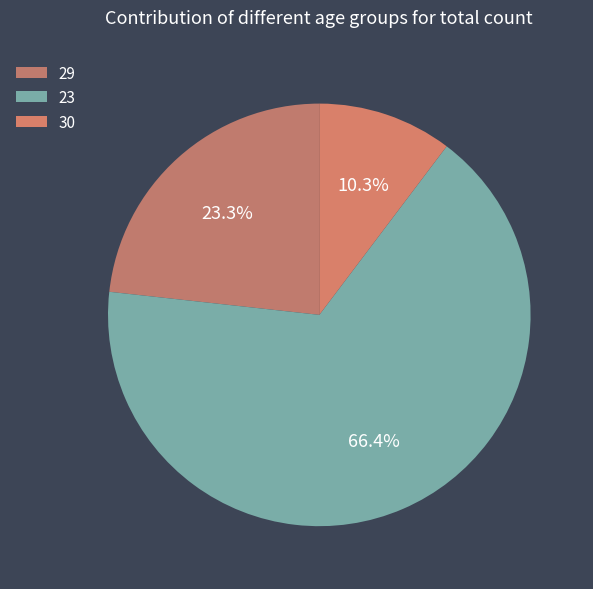

To the nearest percent, what portion does 23 represent?

66%